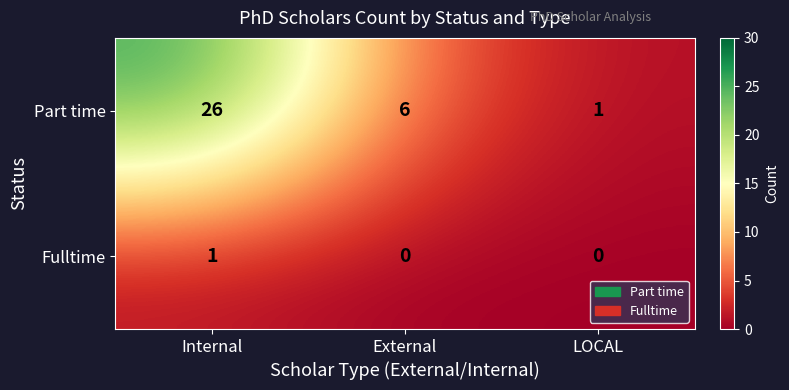

What is the difference between the Part time values at LOCAL and Internal?

25